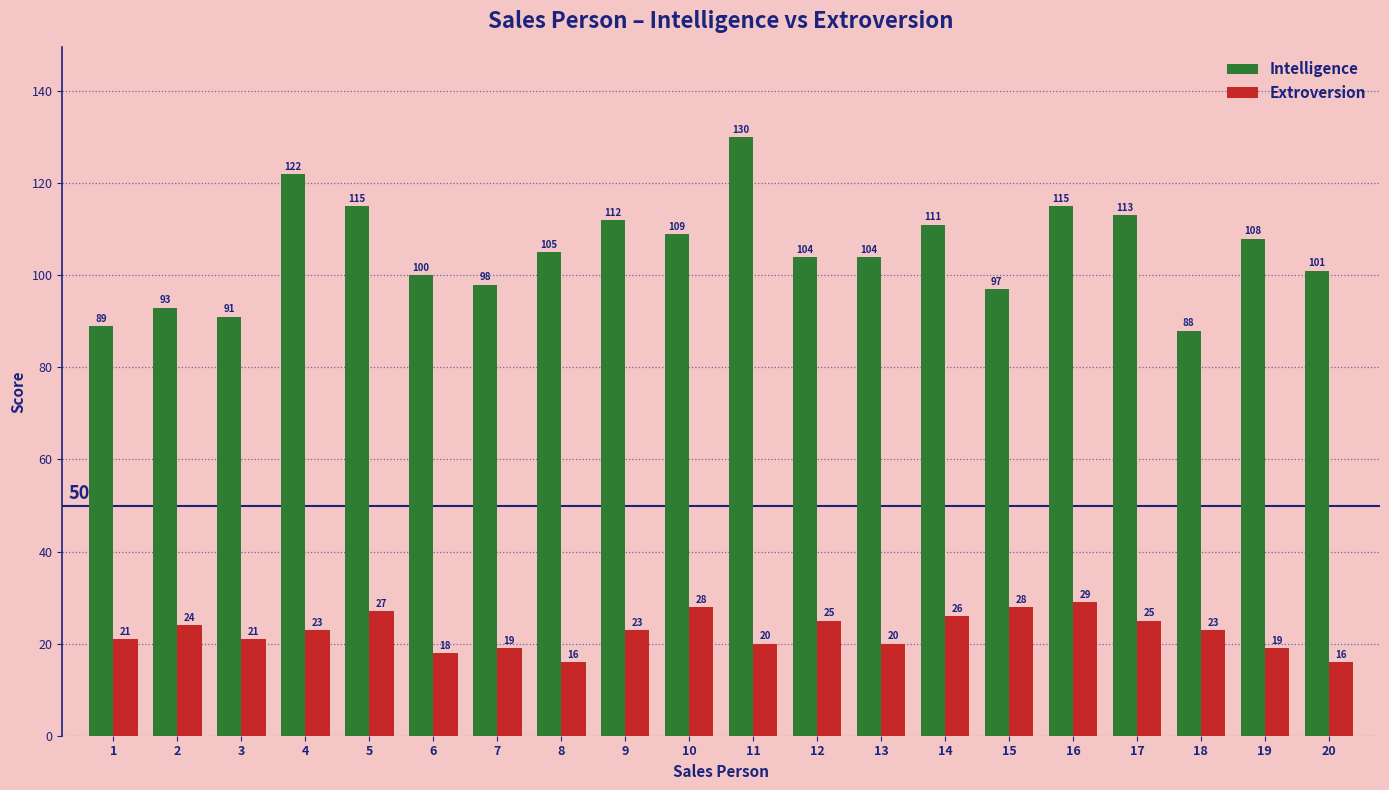

What is the difference between the maximum and minimum values in the Extroversion series?

13